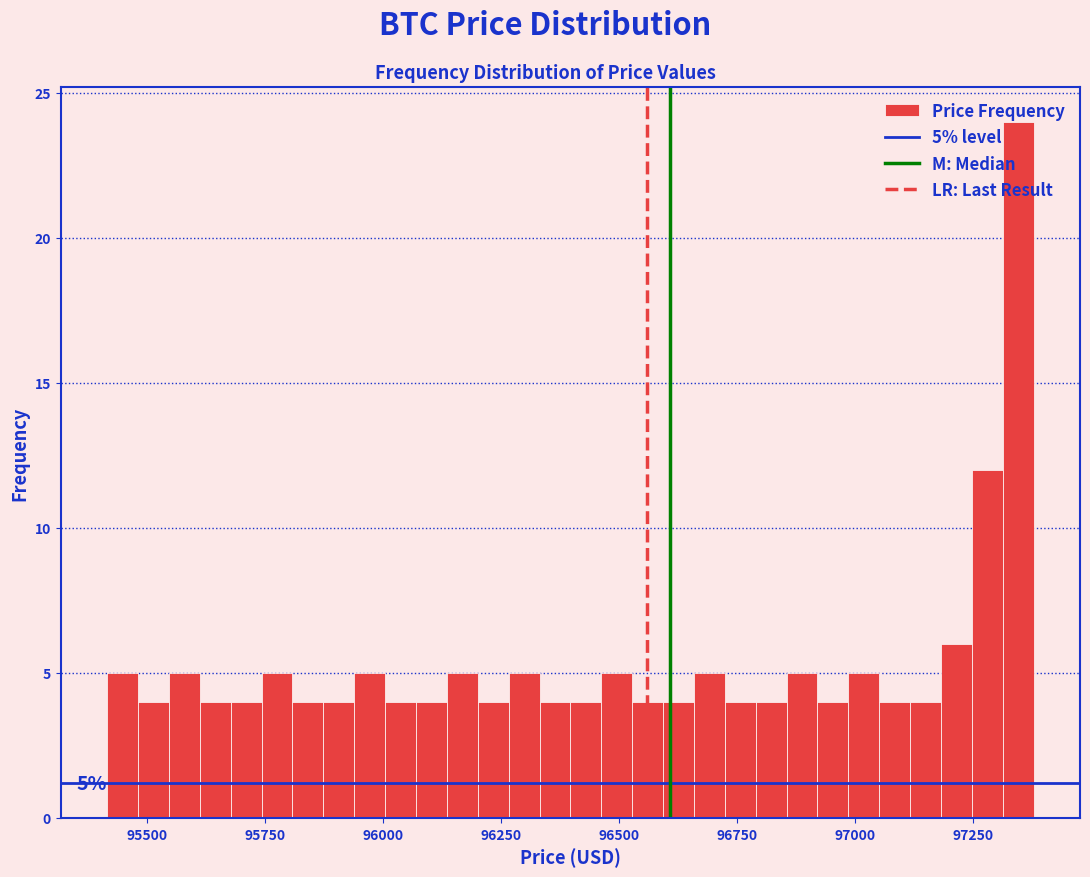

Read against the x-axis, roughly where is the centre of the tallest bar?

97350